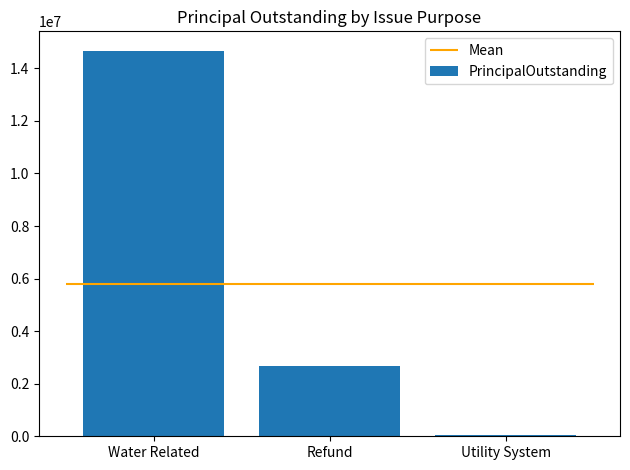

What is the difference between the values at Refund and Utility System?

2640000